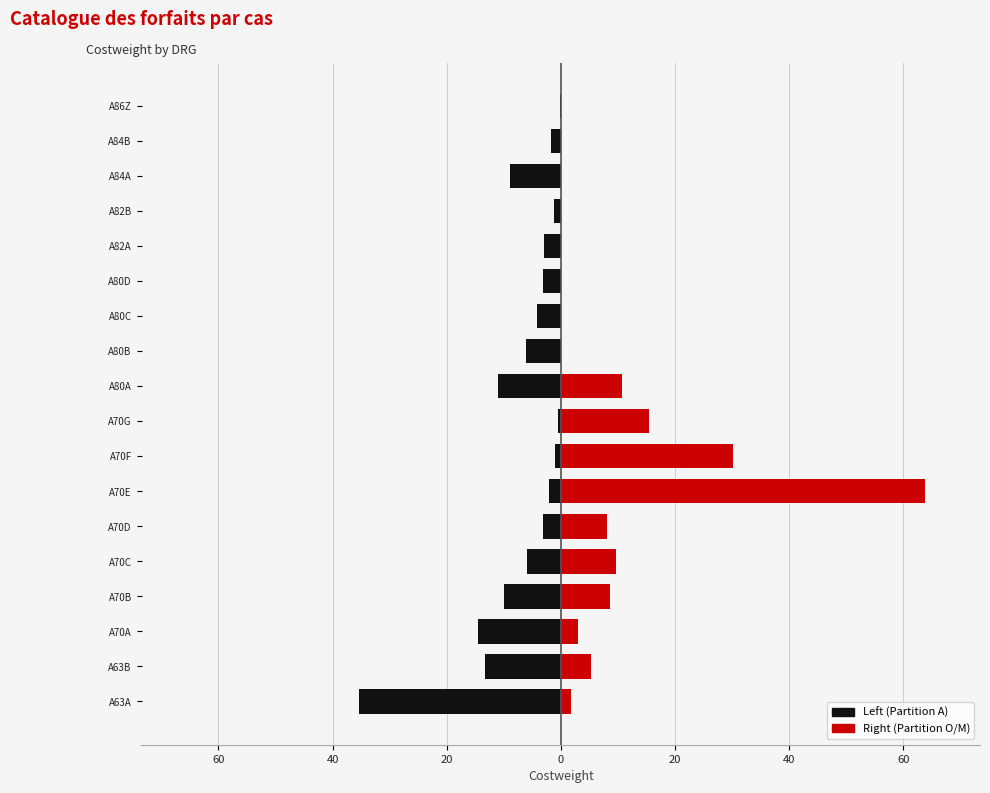

List the series in order of their peak value, lowest first.

Left (Partition A), Right (Partition O/M)